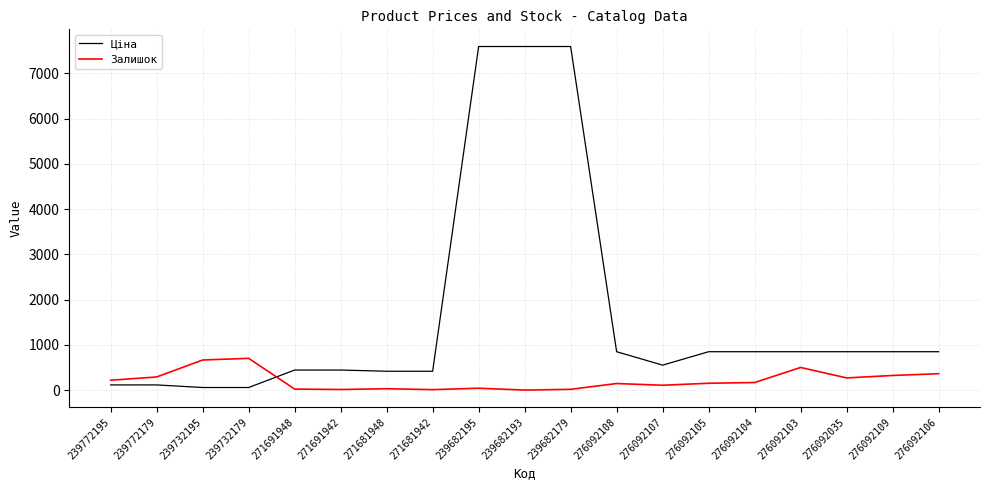

After their last crossing, which series has the higher values: Залишок or Ціна?

Ціна